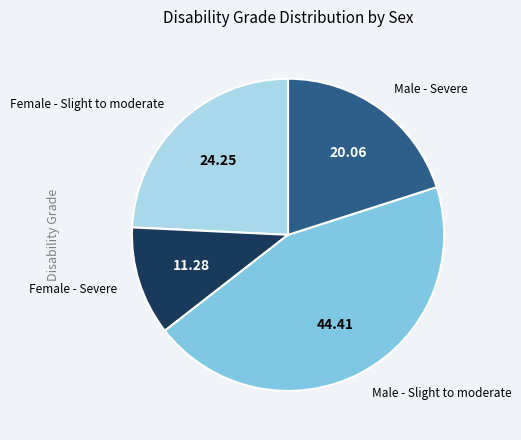

How many segments does this pie chart have?

4